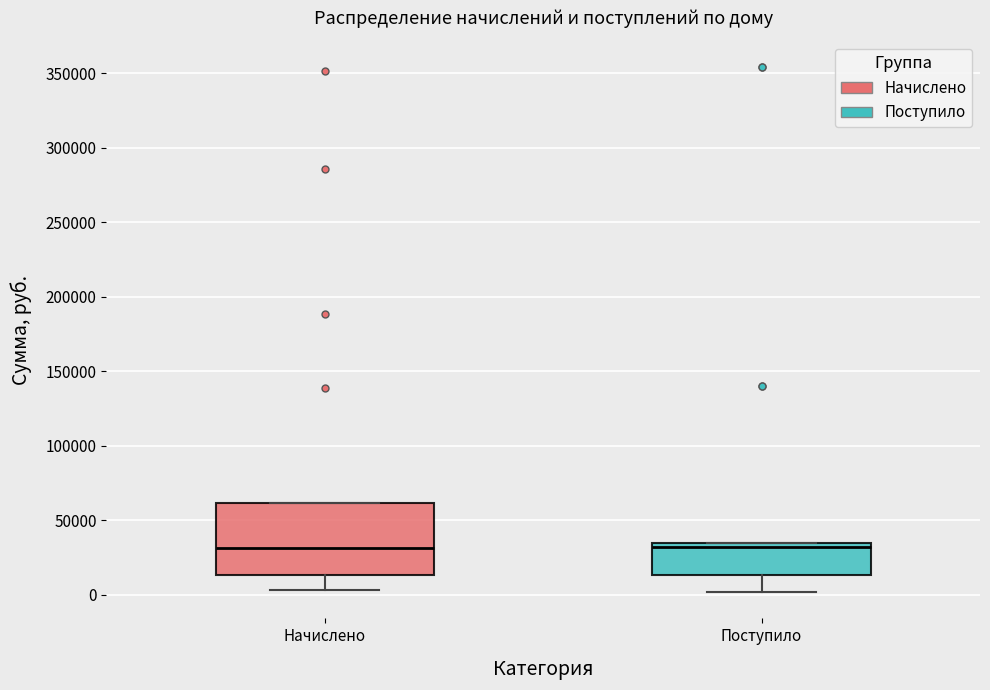

Which box is the tallest, from its lower edge to its upper edge?

Начислено